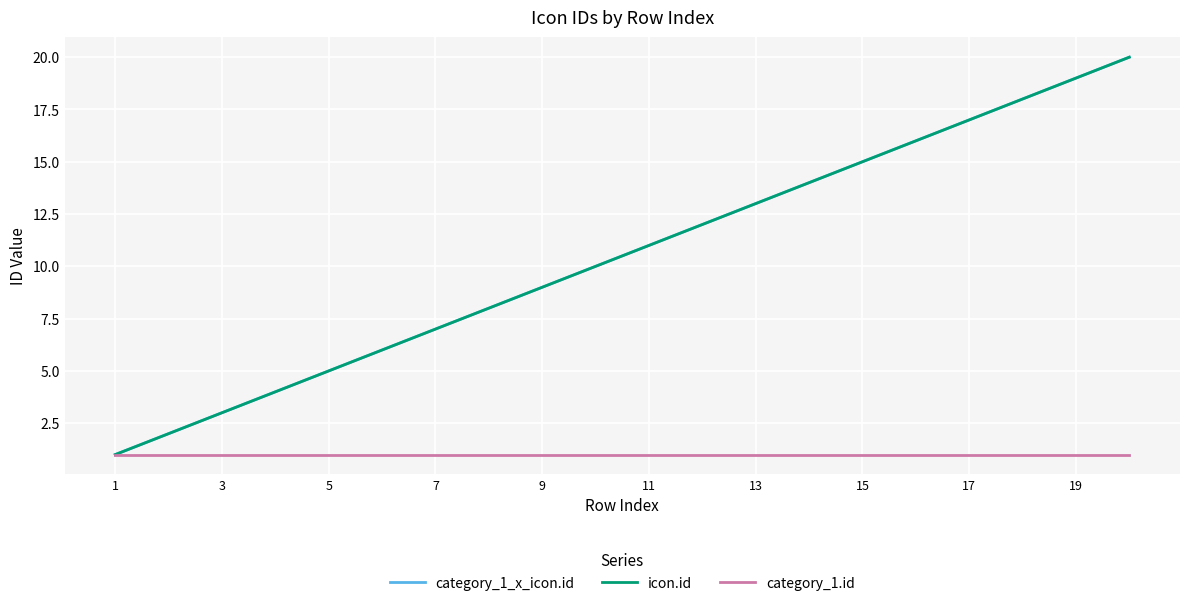

What is the maximum value for category_1_x_icon.id?

20